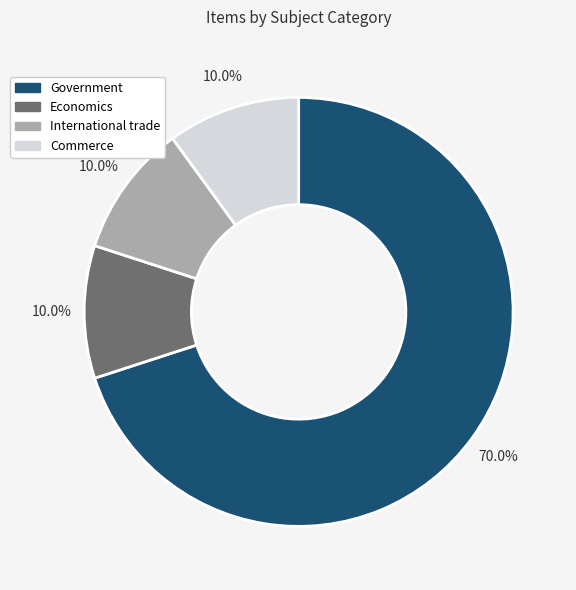

What percentage is the Economics slice, to the nearest percent?

10%